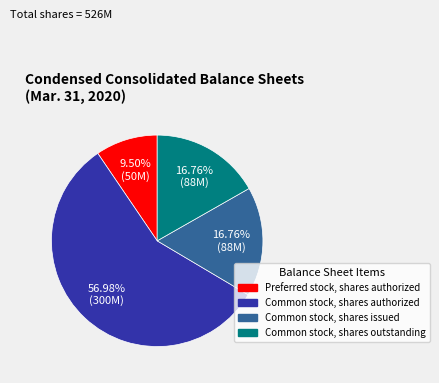

To the nearest percent, what portion does Common stock, shares issued represent?

17%